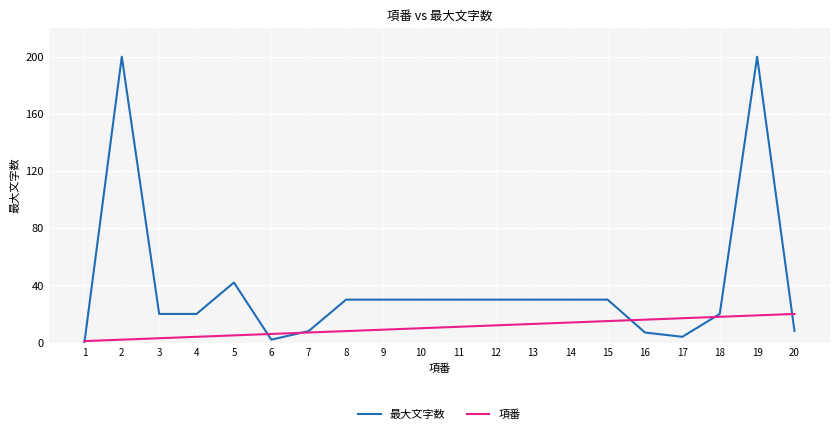

At which label does 最大文字数 first exceed 30?

2